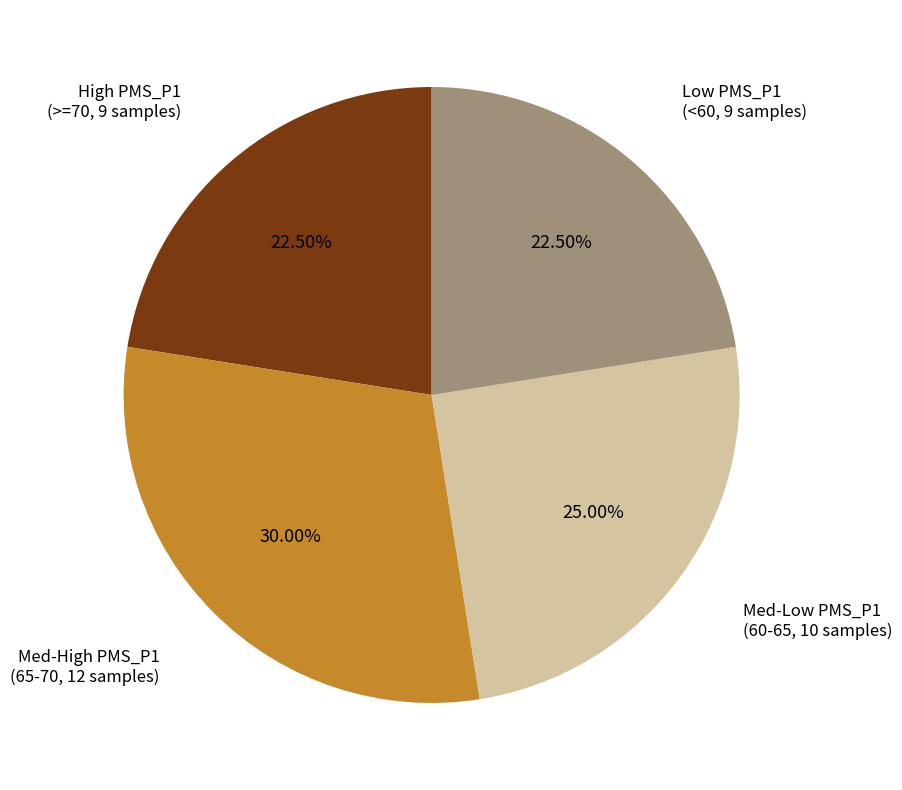

Is there any slice that represents more than half of the pie?

No